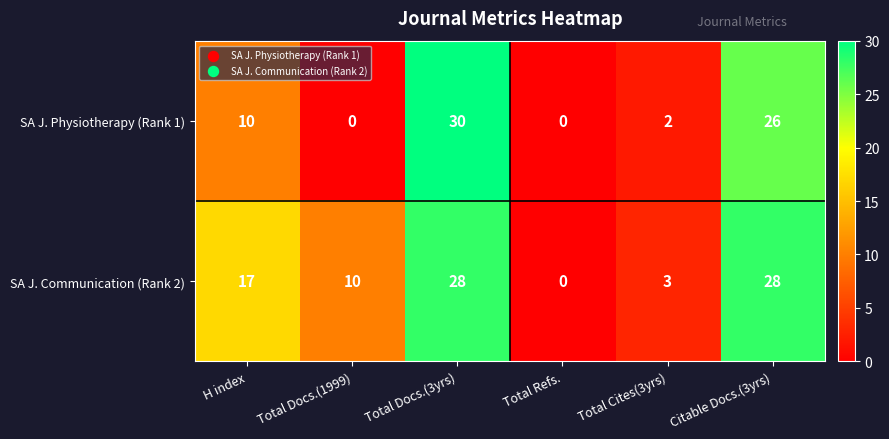

Count the number of categories in the chart.

6